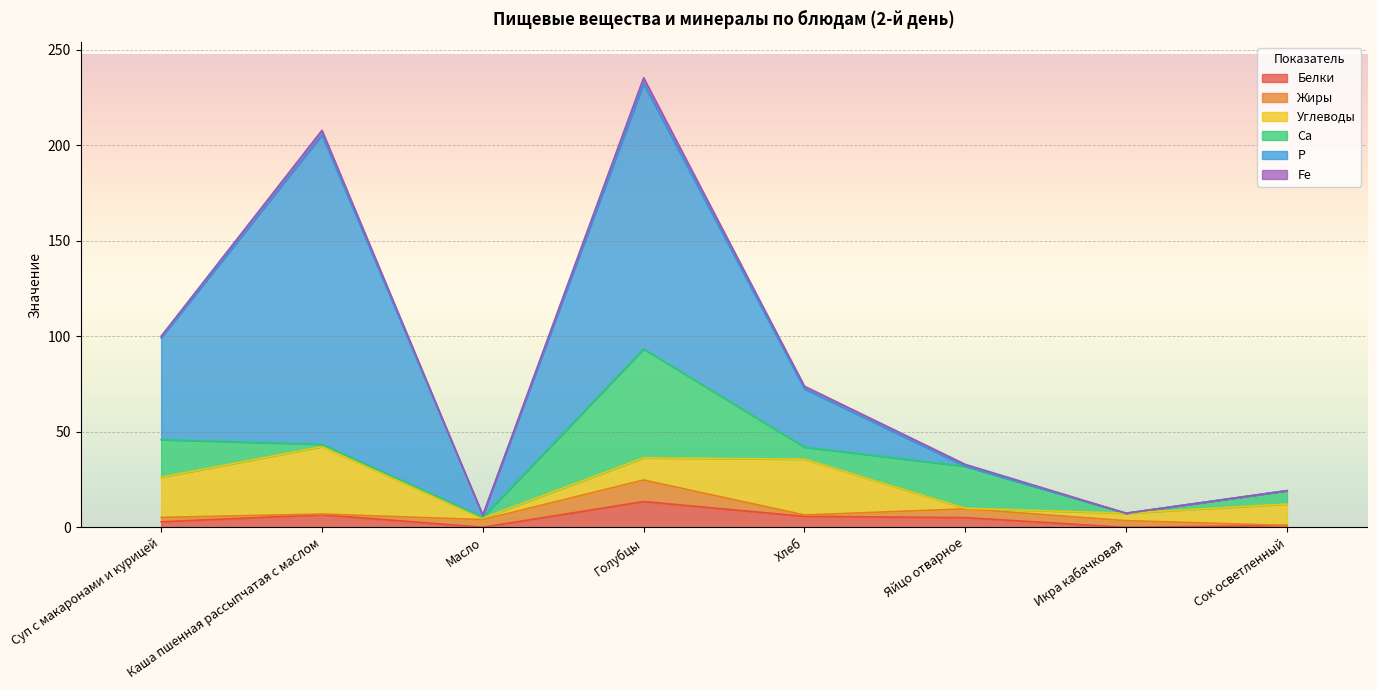

Which category has the highest value in the Белки series?

Голубцы